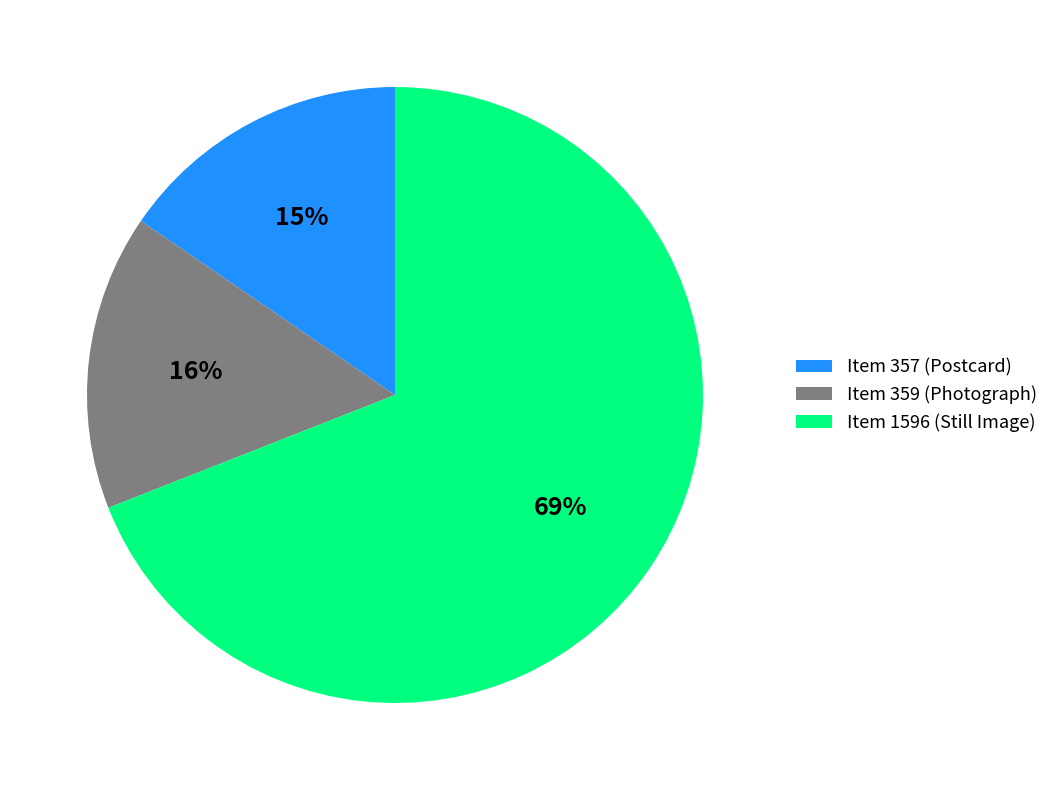

To the nearest percent, what percentage of the pie is Item 1596 (Still Image)?

69%